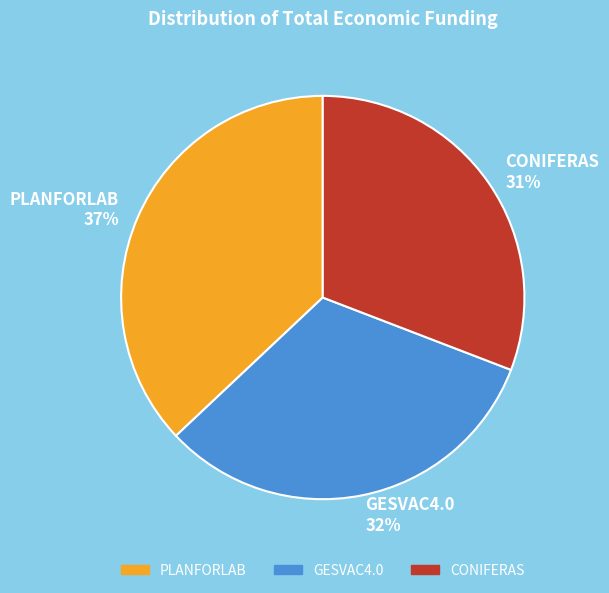

Is it true that PLANFORLAB is 25% of the pie?

False